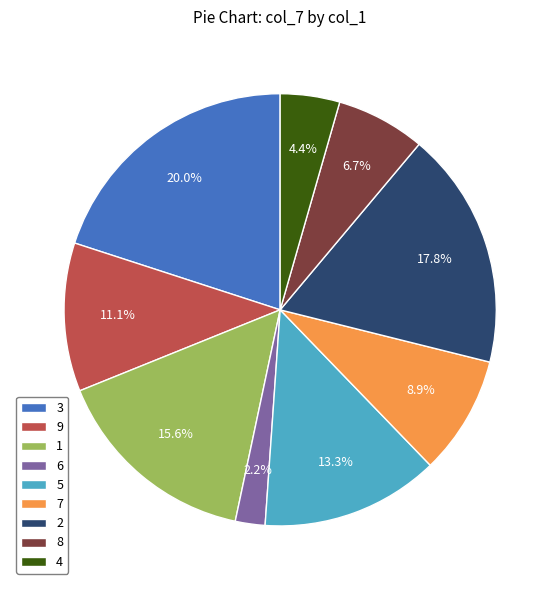

What is the largest slice in the pie chart?

3